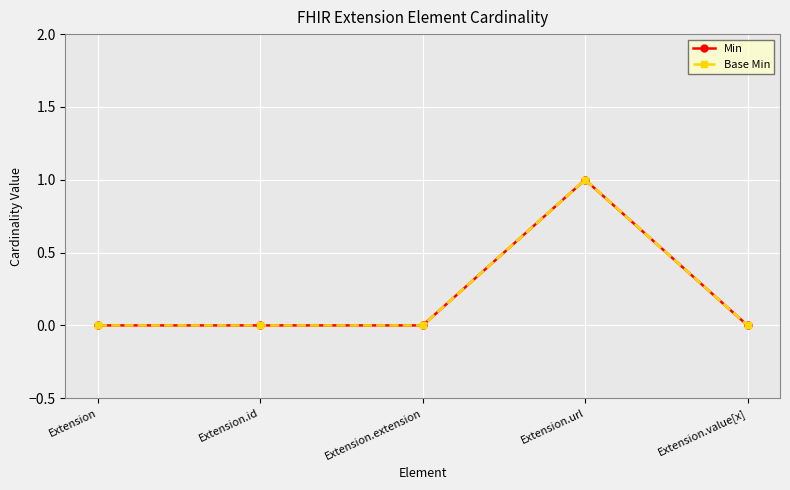

True or false: Base Min and Min intersect in this chart.

False